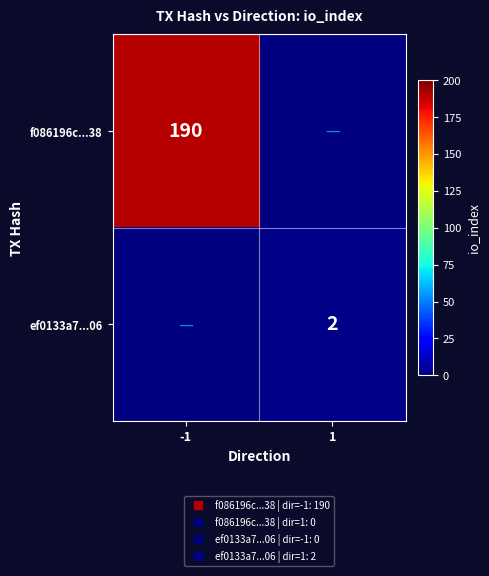

Is the value of f086196c...38 at 1 greater than the value of ef0133a7...06 at -1?

No